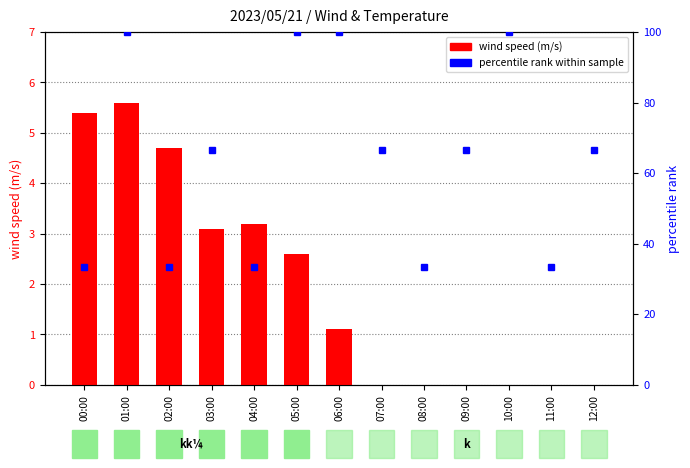

Is the value of wind speed (m/s) at 09:00 greater than the value of percentile rank within sample at 11:00?

No